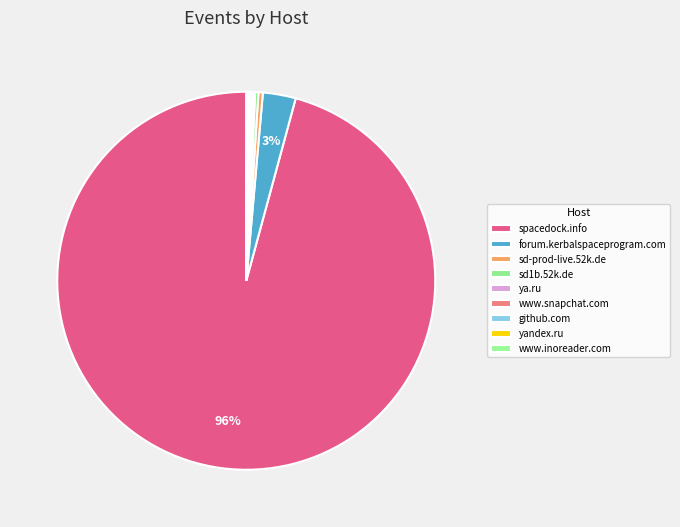

The github.com slice represents 1% of the pie. True or false?

False